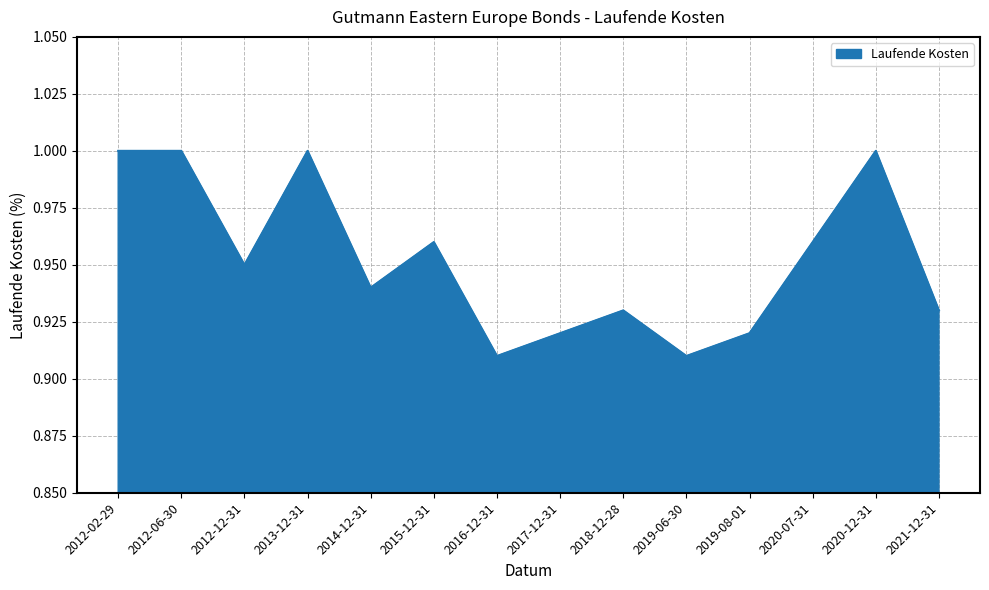

What position from the left is 2019-08-01?

11